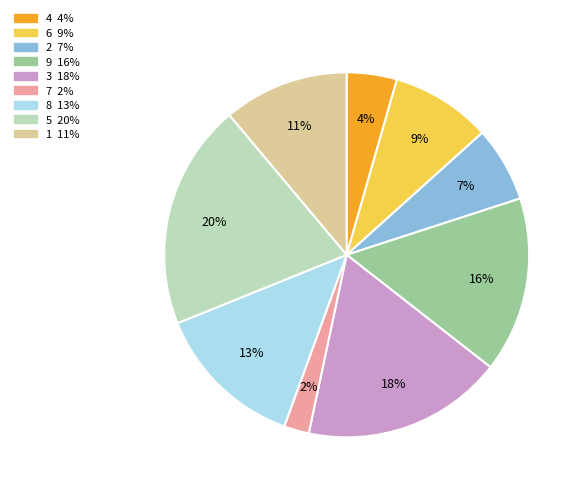

How many segments does this pie chart have?

9